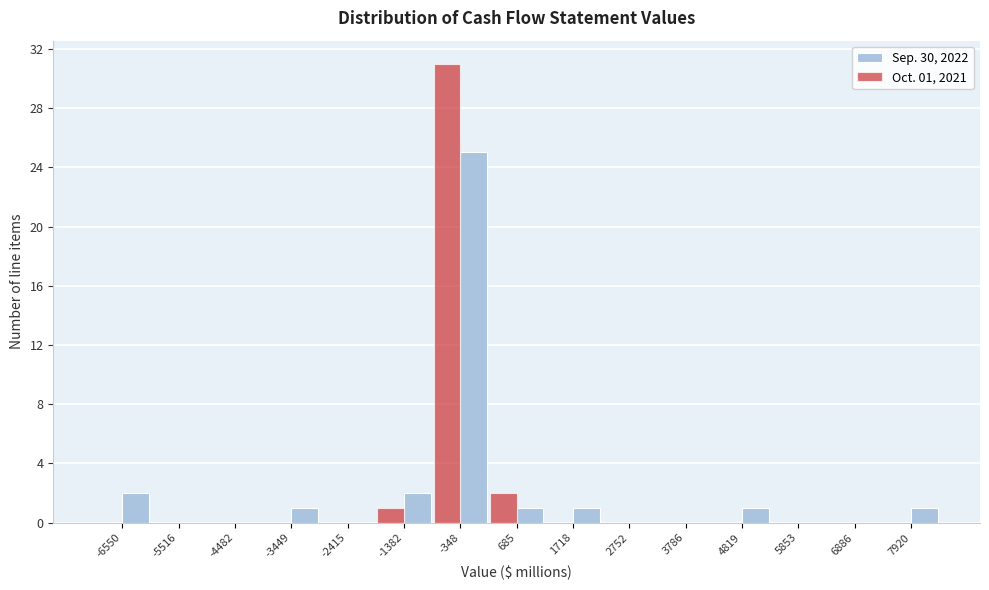

Reading right to left, what are all the values shown in this chart?

Sep. 30, 2022: 7920=1	6886=0	5853=0	4819=1	3786=0	2752=0	1718=1	685=1	-348=25	-1382=2	-2415=0	-3449=1	-4482=0	-5516=0	-6550=2
Oct. 01, 2021: 7920=0	6886=0	5853=0	4819=0	3786=0	2752=0	1718=0	685=2	-348=31	-1382=1	-2415=0	-3449=0	-4482=0	-5516=0	-6550=0